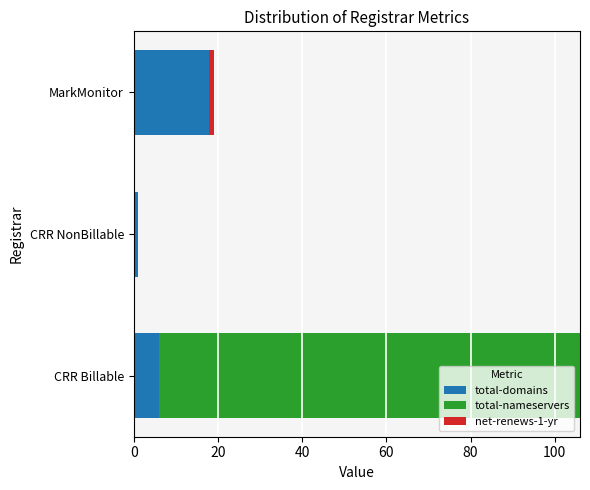

At which category is the sum across all series the highest?

CRR Billable